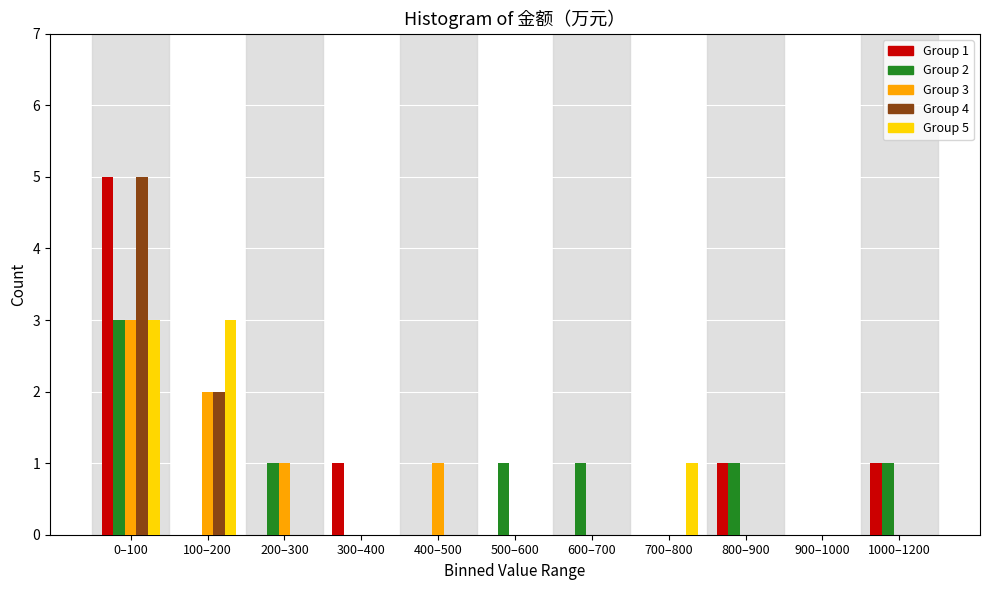

Which series changed the most between 500–600 and 900–1000?

Group 2